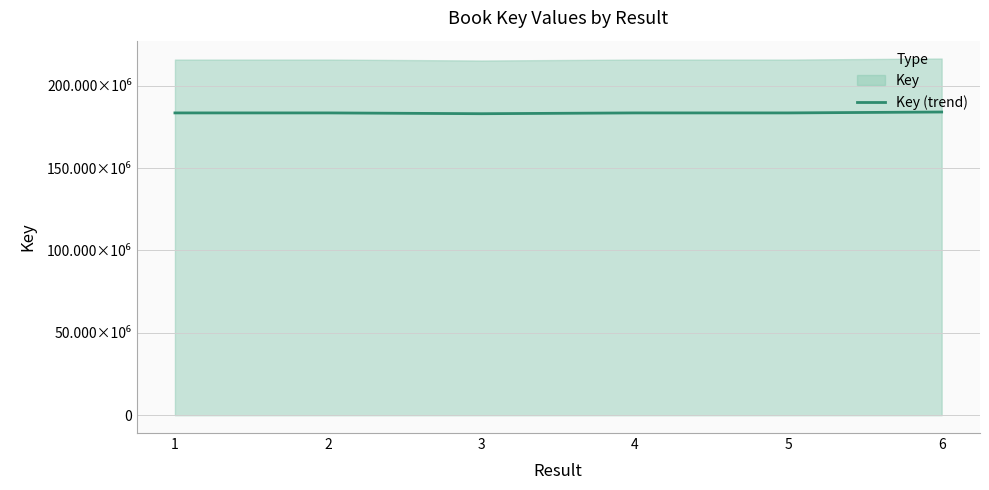

The chart shows a value of 283238053.4 at 5. True or false?

False